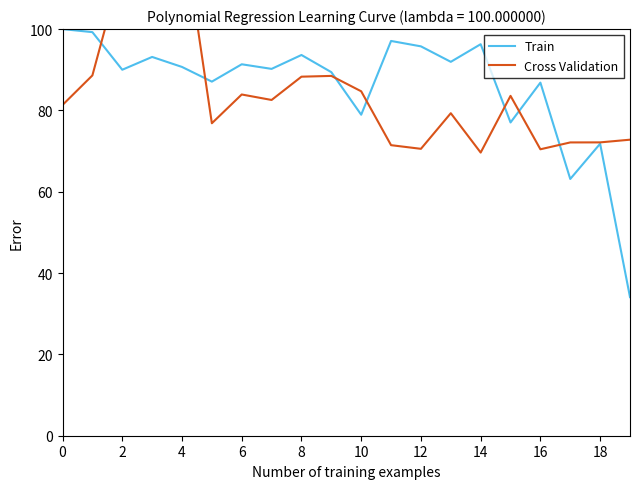

The Train series shows 90.7 at 4. True or false?

True